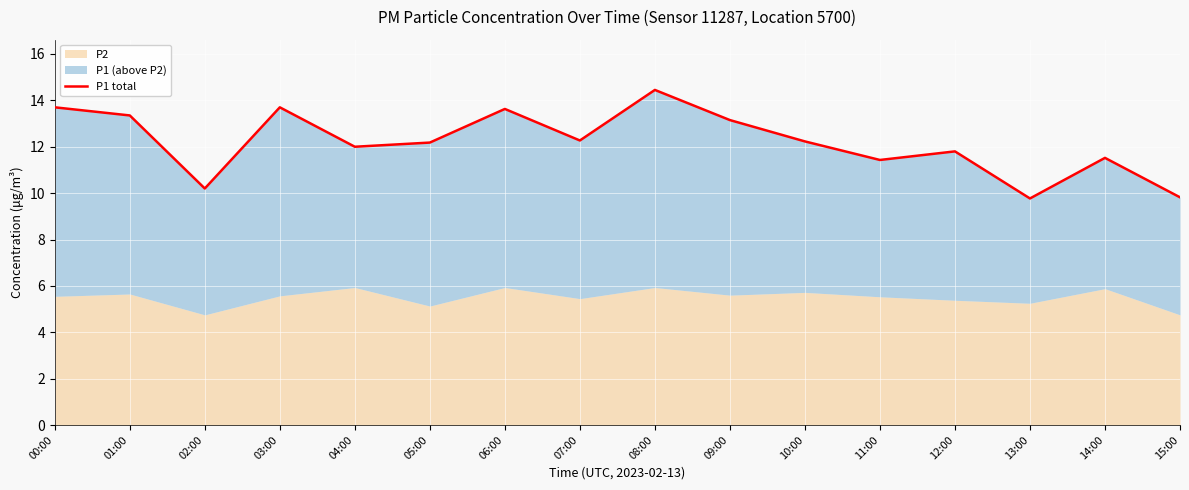

What is the difference between the second highest and minimum values?

3.9